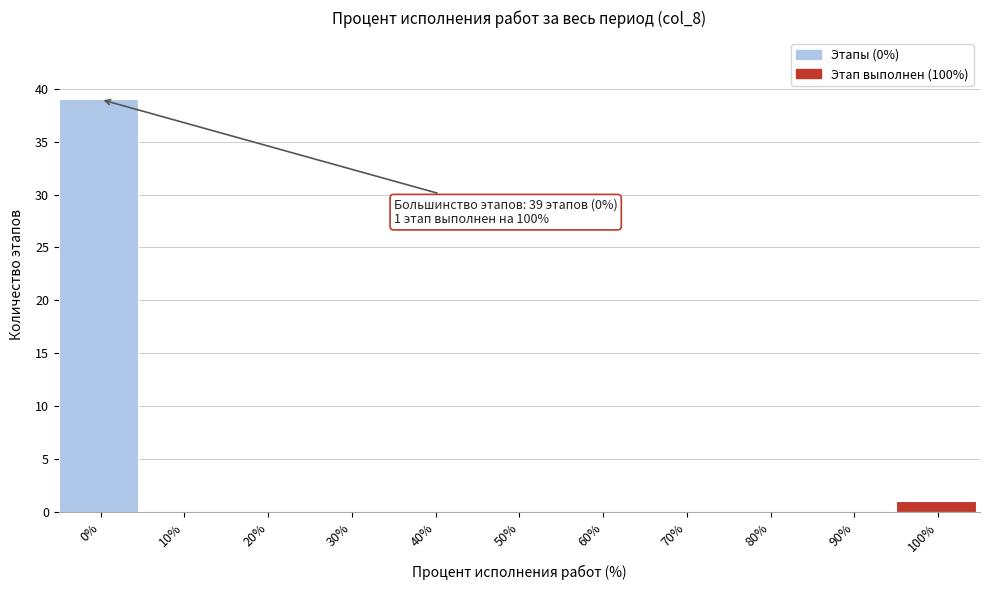

Reading left to right, transcribe all the data shown in this chart.

0%=39	10%=0	20%=0	30%=0	40%=0	50%=0	60%=0	70%=0	80%=0	90%=0	100%=1